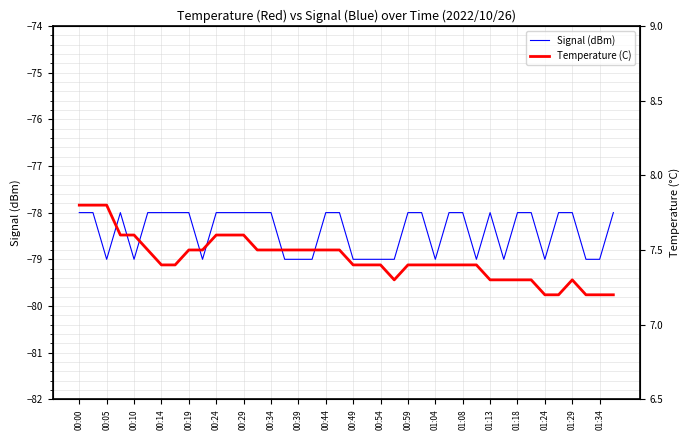

True or false: Temperature (C) and Signal (dBm) cross at least once.

False